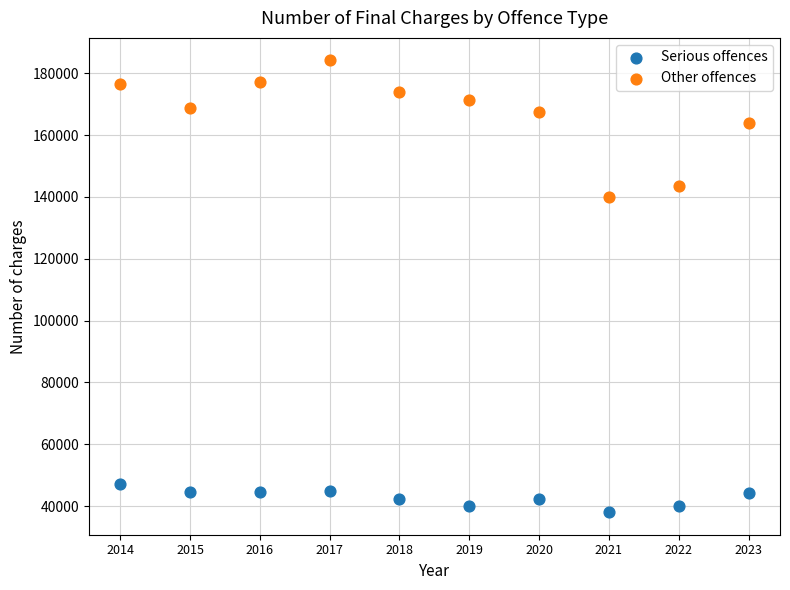

Across all data points, what is the range of Y values (max minus min)?

146114